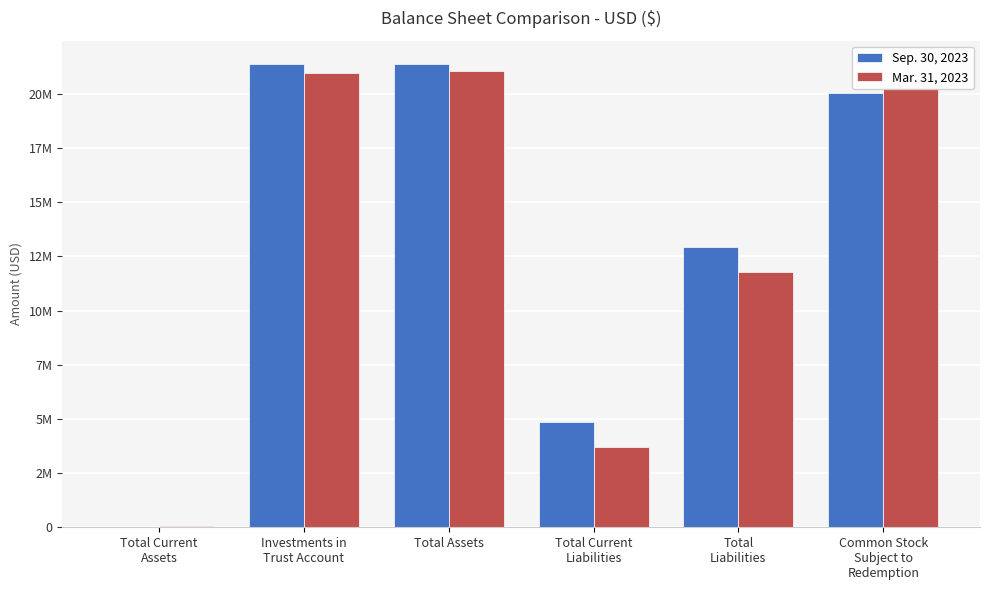

What is the difference between the highest and lowest values at Total Current
Liabilities?

1118856